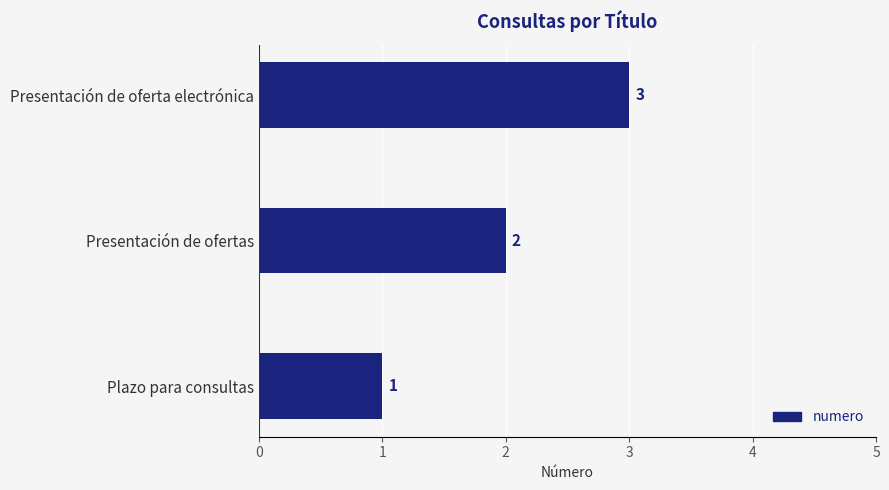

Where is the data nearest to the value 2?

Presentación de ofertas